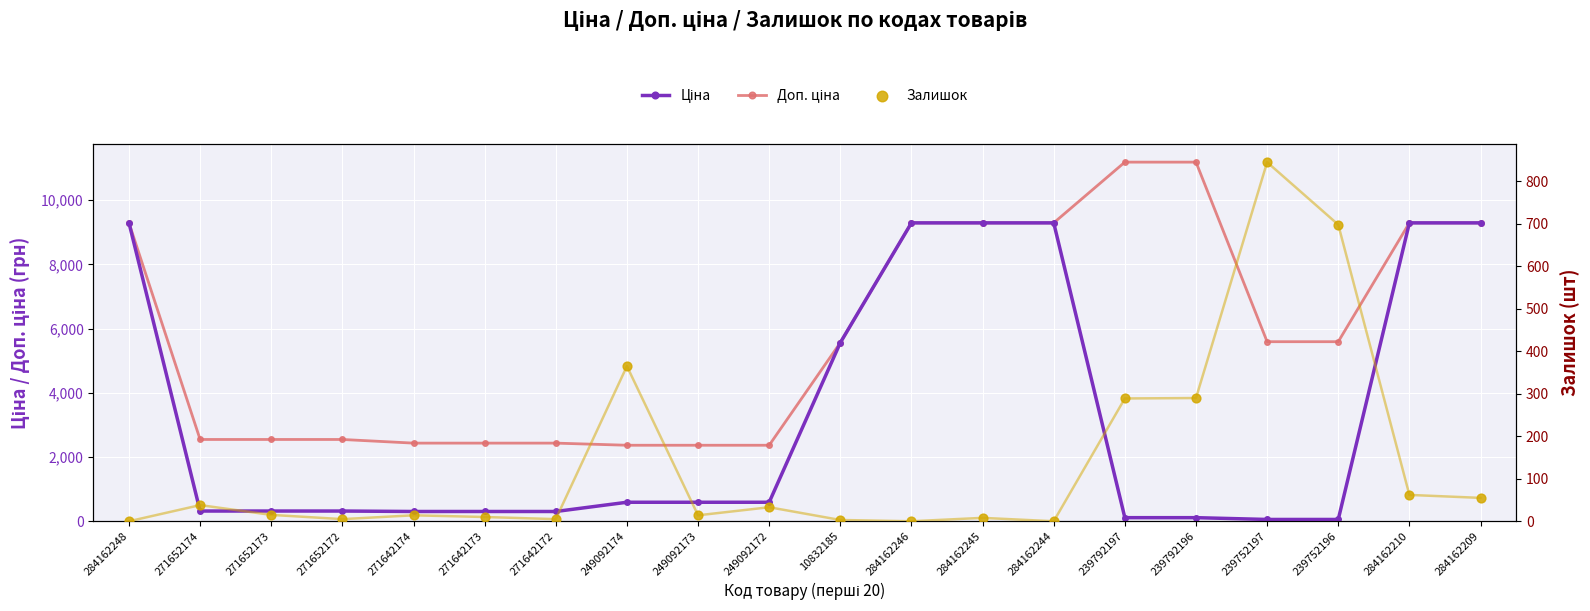

What is the total value across all series at 239752196?

6344.9